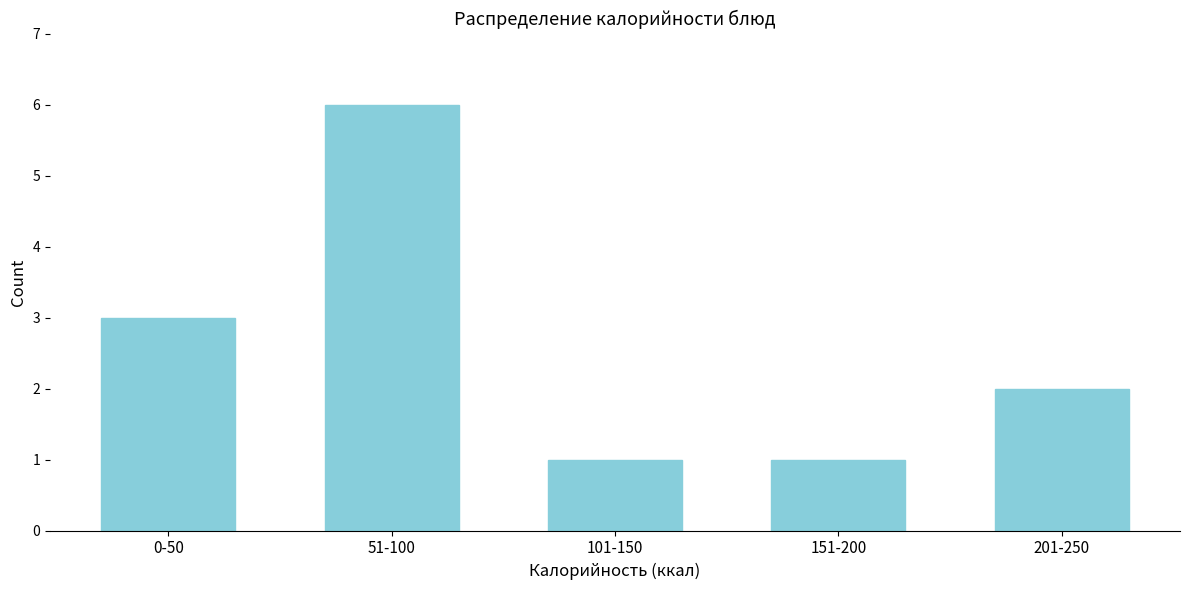

Reading left to right, list all the values displayed in this chart.

0-50=3	51-100=6	101-150=1	151-200=1	201-250=2